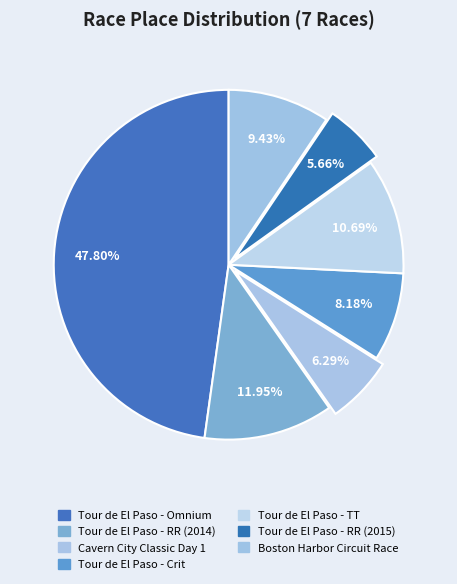

Rank the categories by value from lowest to highest.

Tour de El Paso - RR (2015), Cavern City Classic Day 1, Tour de El Paso - Crit, Boston Harbor Circuit Race, Tour de El Paso - TT, Tour de El Paso - RR (2014), Tour de El Paso - Omnium